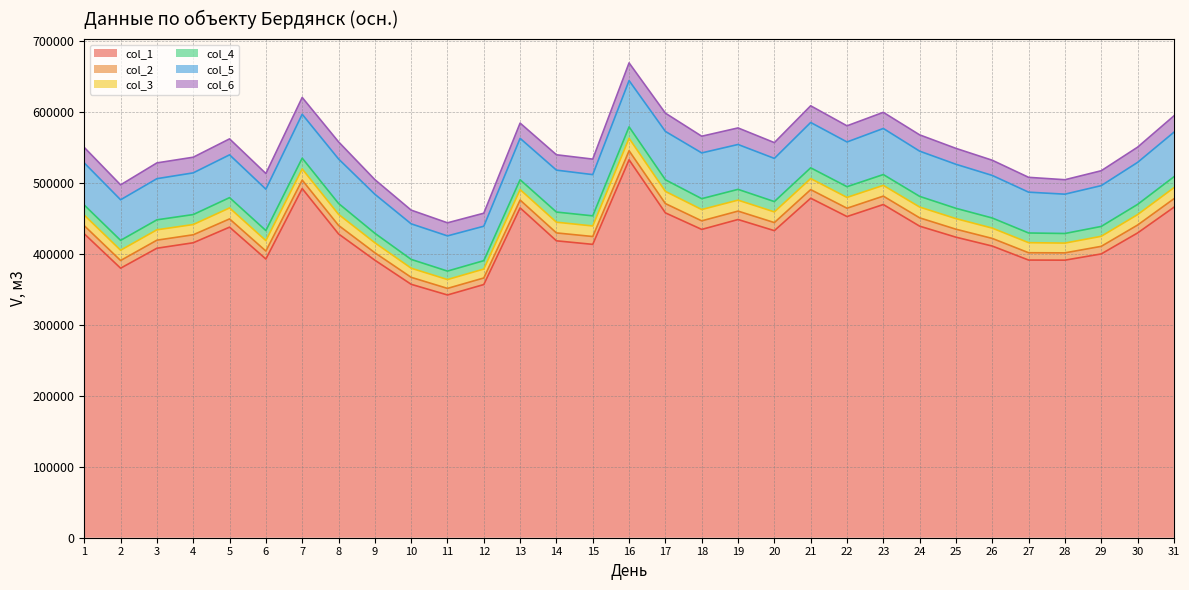

What is the value of the col_2 point at the 9th from the left?

10467.3